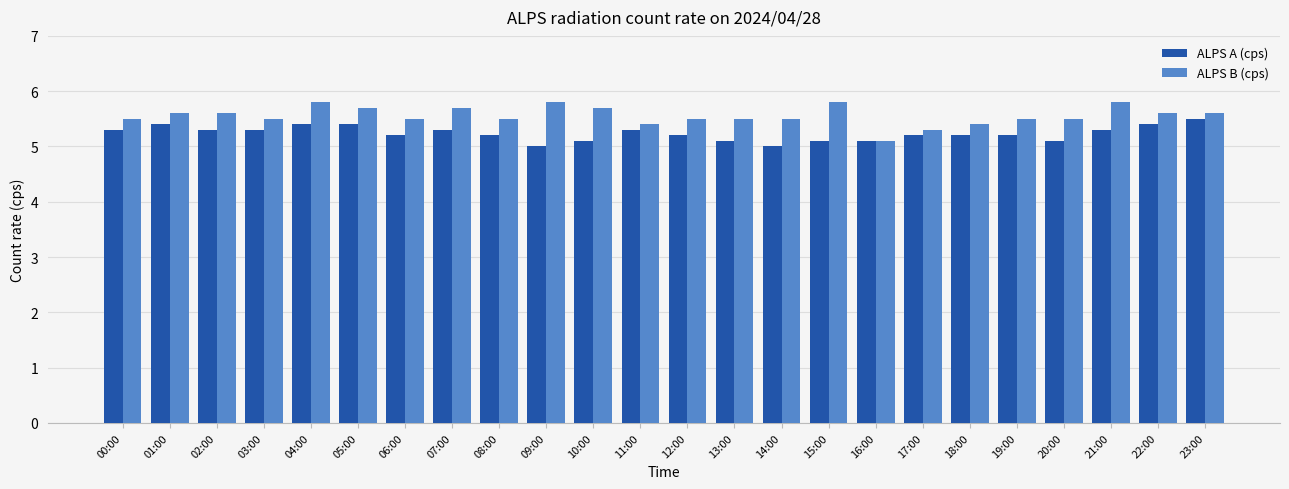

What is the spread (max minus min) of values at 19:00?

0.3